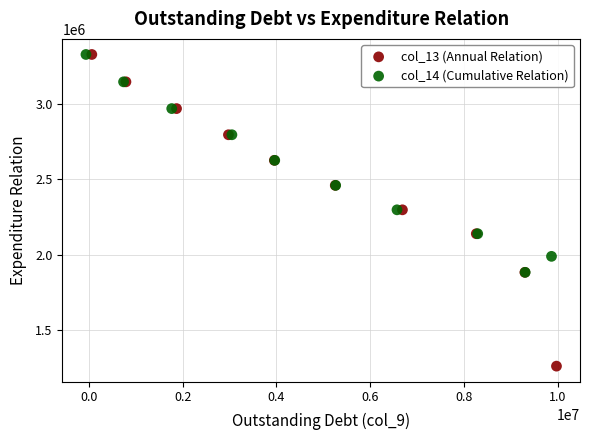

Which series reaches the minimum Y coordinate?

col_13 (Annual Relation)